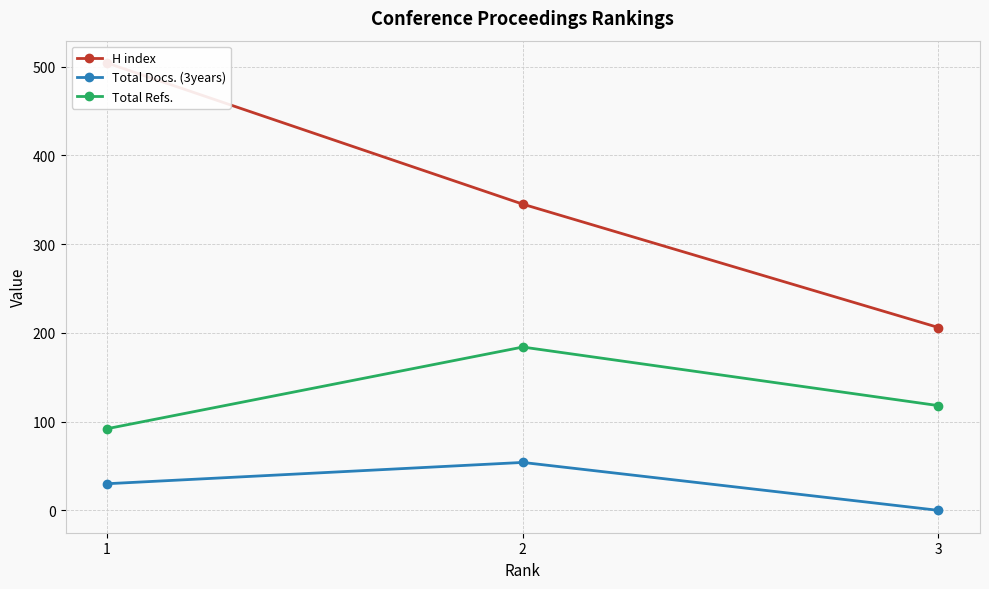

How many lines are shown in the chart?

3